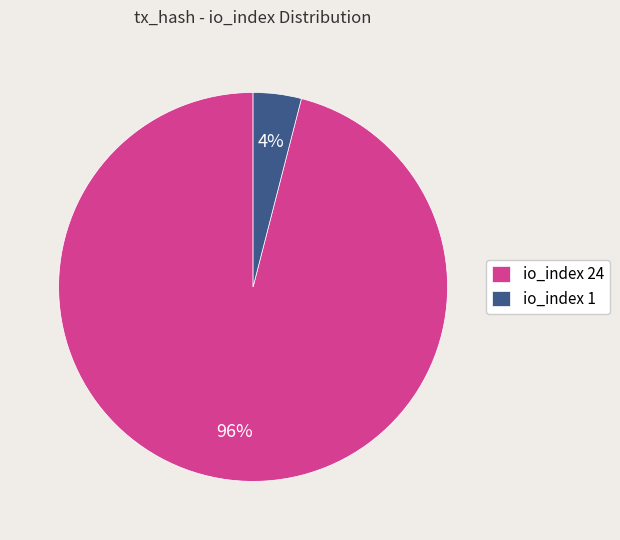

Which category accounts for the majority?

io_index 24